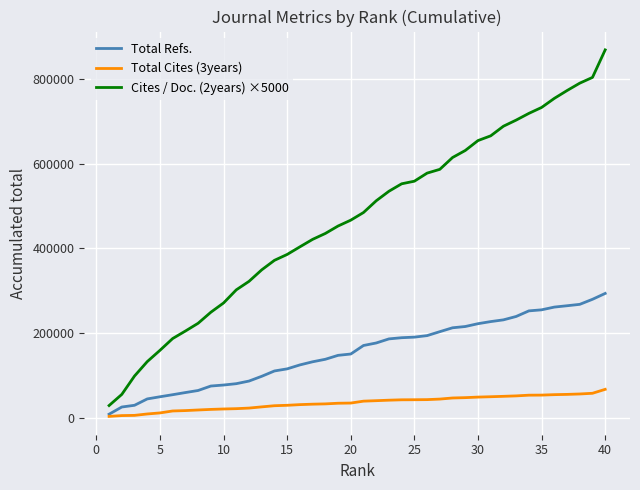

Which series has the largest total across all categories?

Cites / Doc. (2years) ×5000